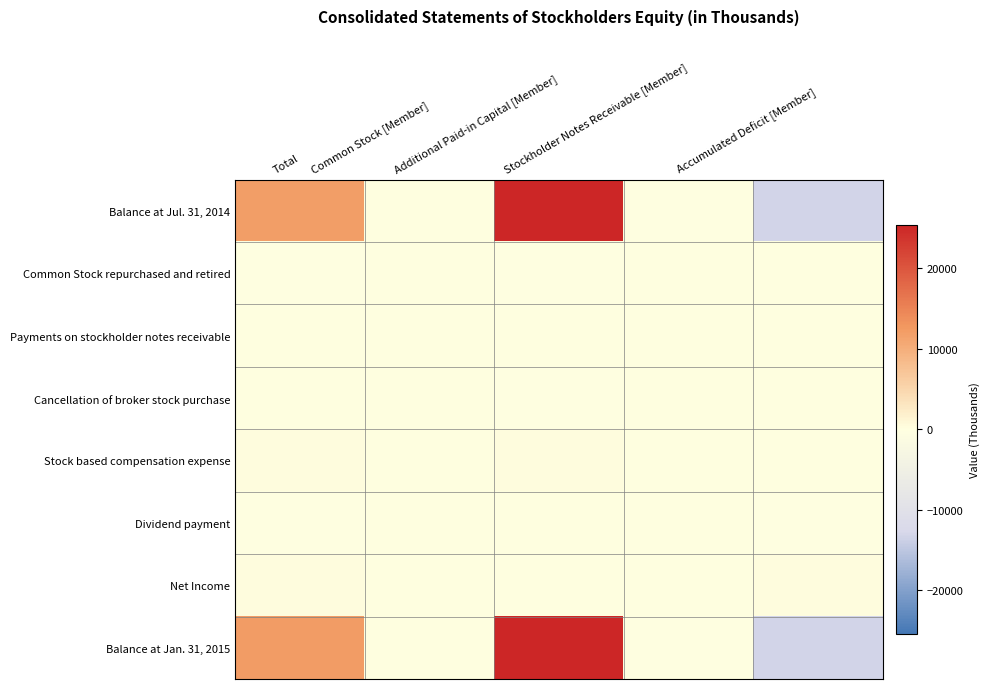

Reading left to right, extract all data points from this chart.

Balance at Jul. 31, 2014: Total=11929	Common Stock [Member]=26	Additional Paid-in Capital [Member]=25222	Stockholder Notes Receivable [Member]=-161	Accumulated Deficit [Member]=-13158
Common Stock repurchased and retired: Total=-42	Common Stock [Member]=0	Additional Paid-in Capital [Member]=-42	Stockholder Notes Receivable [Member]=0	Accumulated Deficit [Member]=0
Payments on stockholder notes receivable: Total=28	Common Stock [Member]=0	Additional Paid-in Capital [Member]=0	Stockholder Notes Receivable [Member]=28	Accumulated Deficit [Member]=0
Cancellation of broker stock purchase: Total=0	Common Stock [Member]=0	Additional Paid-in Capital [Member]=-4	Stockholder Notes Receivable [Member]=4	Accumulated Deficit [Member]=0
Stock based compensation expense: Total=202	Common Stock [Member]=1	Additional Paid-in Capital [Member]=201	Stockholder Notes Receivable [Member]=0	Accumulated Deficit [Member]=0
Dividend payment: Total=-286	Common Stock [Member]=0	Additional Paid-in Capital [Member]=0	Stockholder Notes Receivable [Member]=0	Accumulated Deficit [Member]=-286
Net Income: Total=263	Common Stock [Member]=0	Additional Paid-in Capital [Member]=0	Stockholder Notes Receivable [Member]=0	Accumulated Deficit [Member]=263
Balance at Jan. 31, 2015: Total=12094	Common Stock [Member]=27	Additional Paid-in Capital [Member]=25377	Stockholder Notes Receivable [Member]=-129	Accumulated Deficit [Member]=-13181